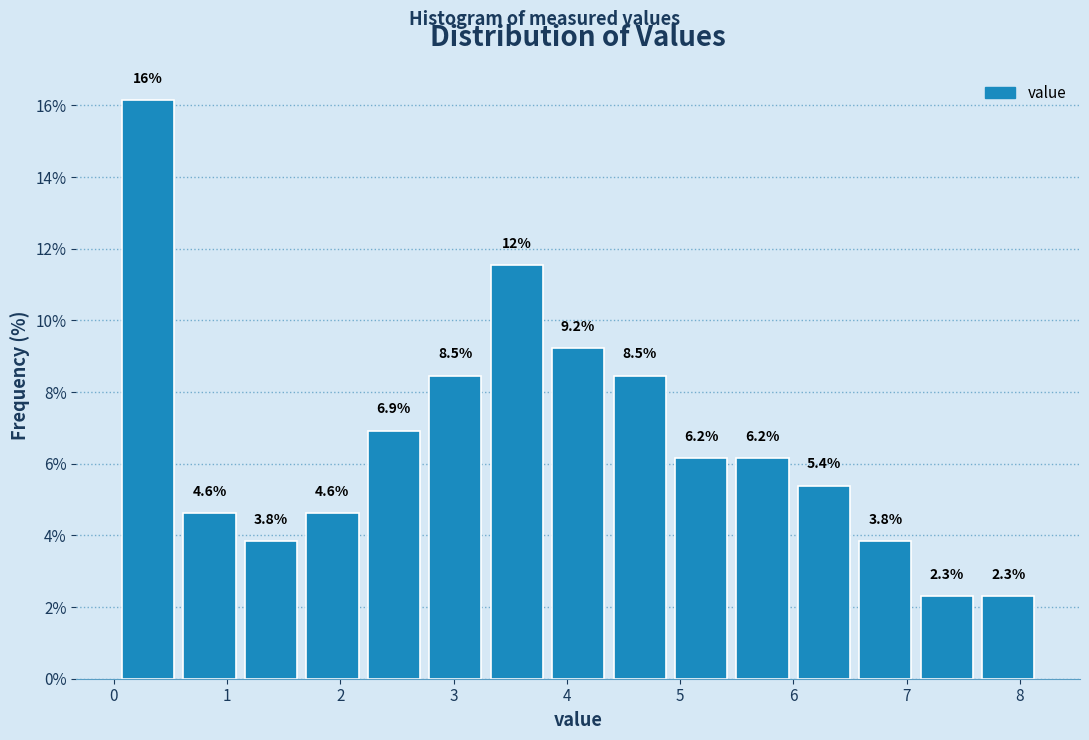

Which range on the x-axis has the tallest bar?

0.0 to 0.6